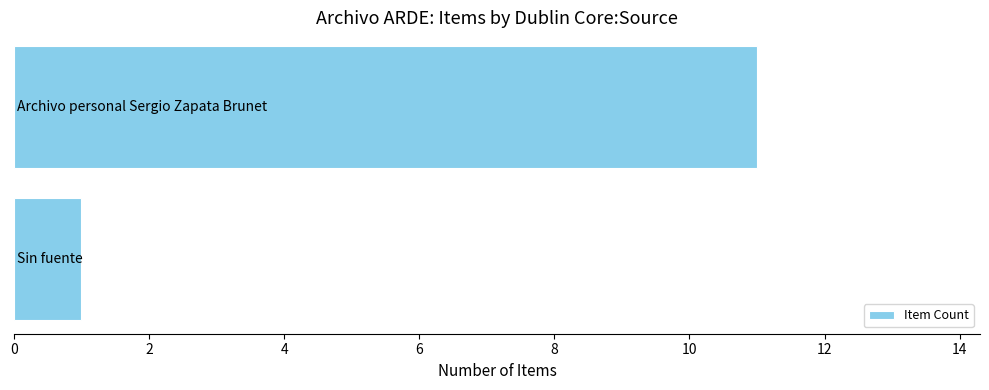

What is the average value?

6